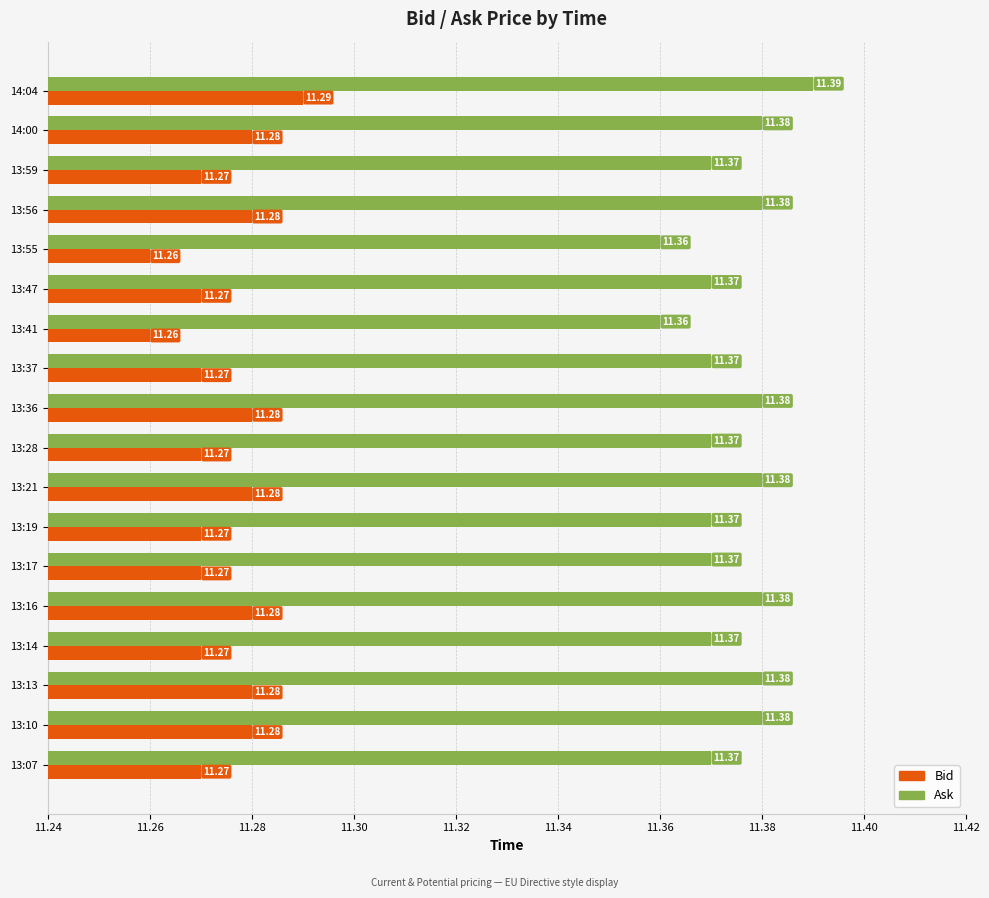

What is the sum of all Bid values?

202.9